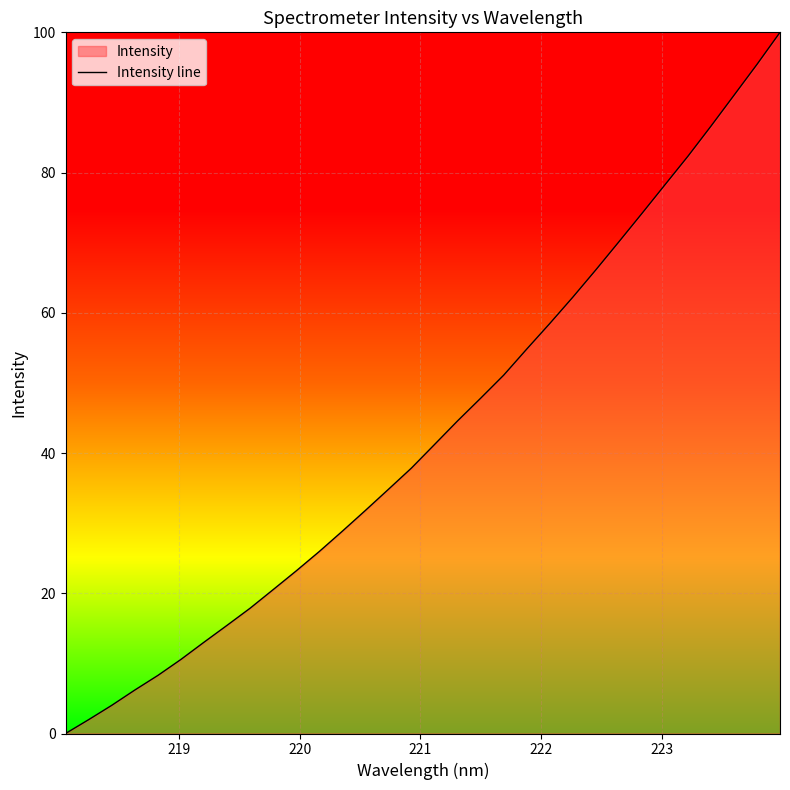

What is the difference between the maximum and minimum values?

100.0